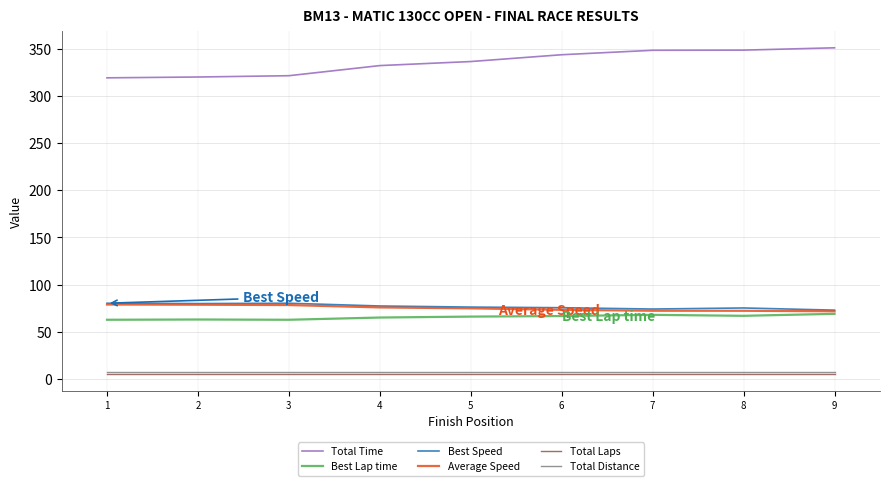

What is the smallest value displayed?

5.0